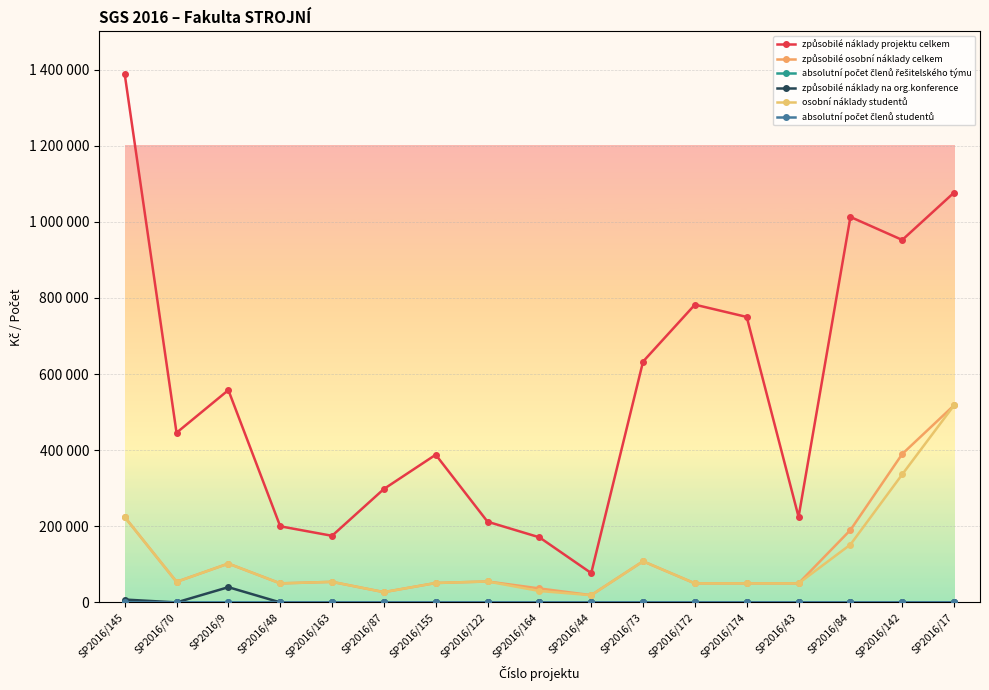

What is the sum of all způsobilé náklady na org.konference values?

47515